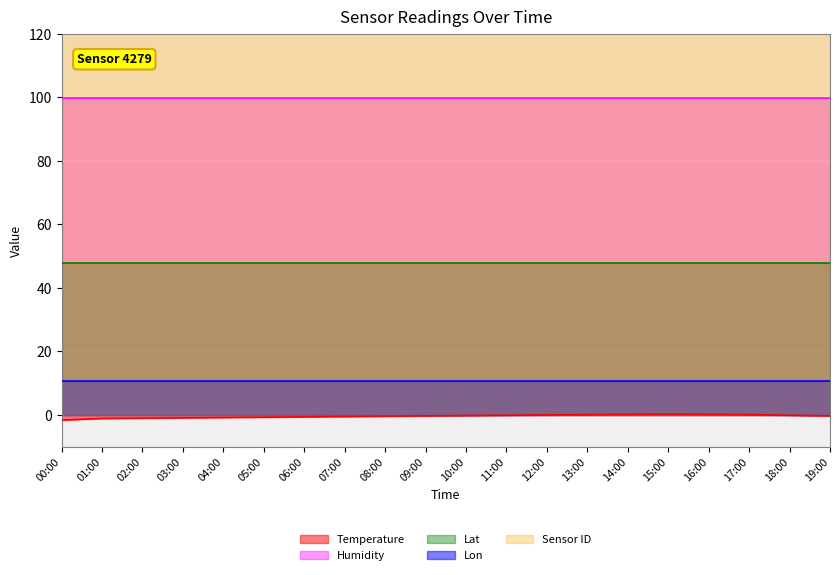

What is the value of the Humidity point at the 12th from the left?

99.9